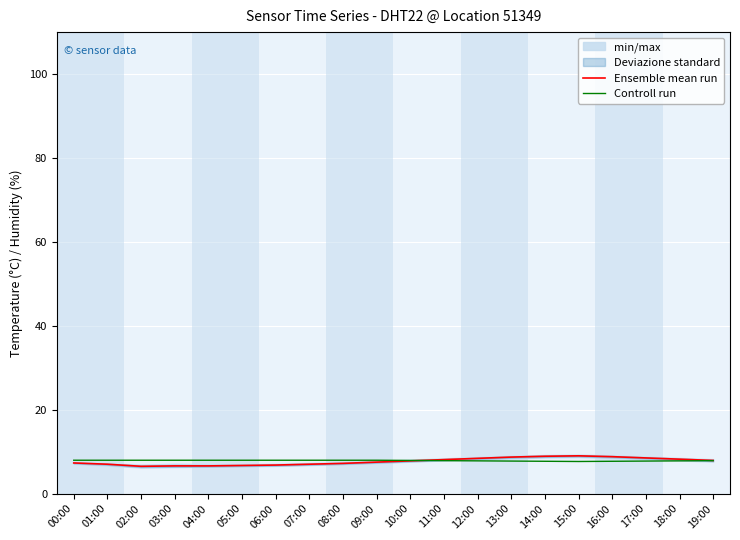

What is the average value of the Ensemble mean run series?

7.7